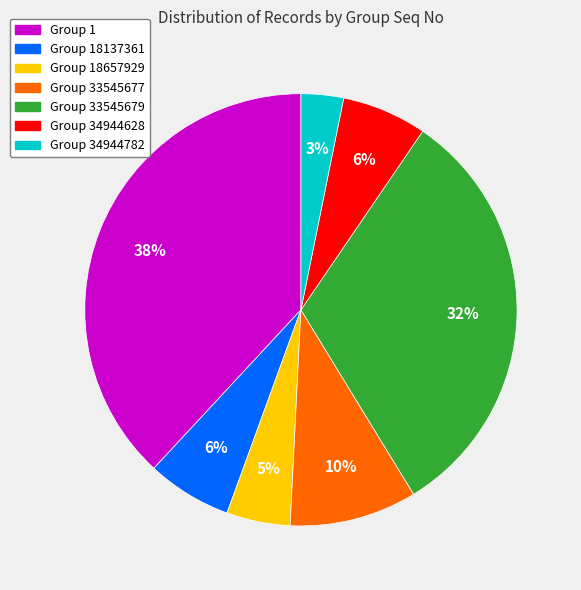

To the nearest percent, what is the average slice percentage?

14%